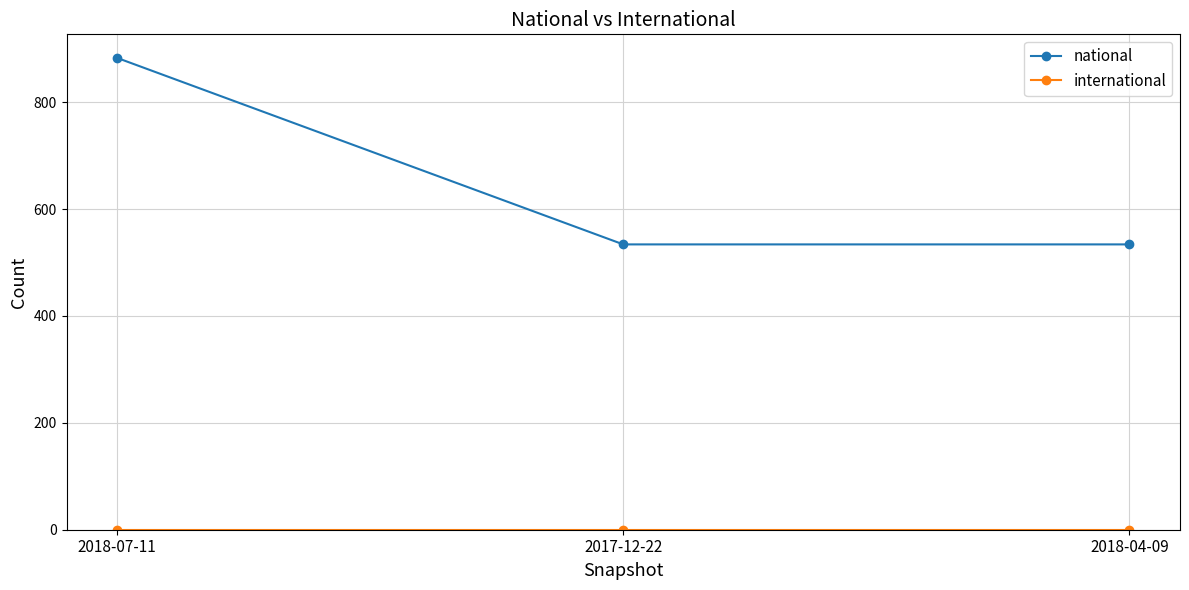

Which series has the largest range (max minus min)?

national